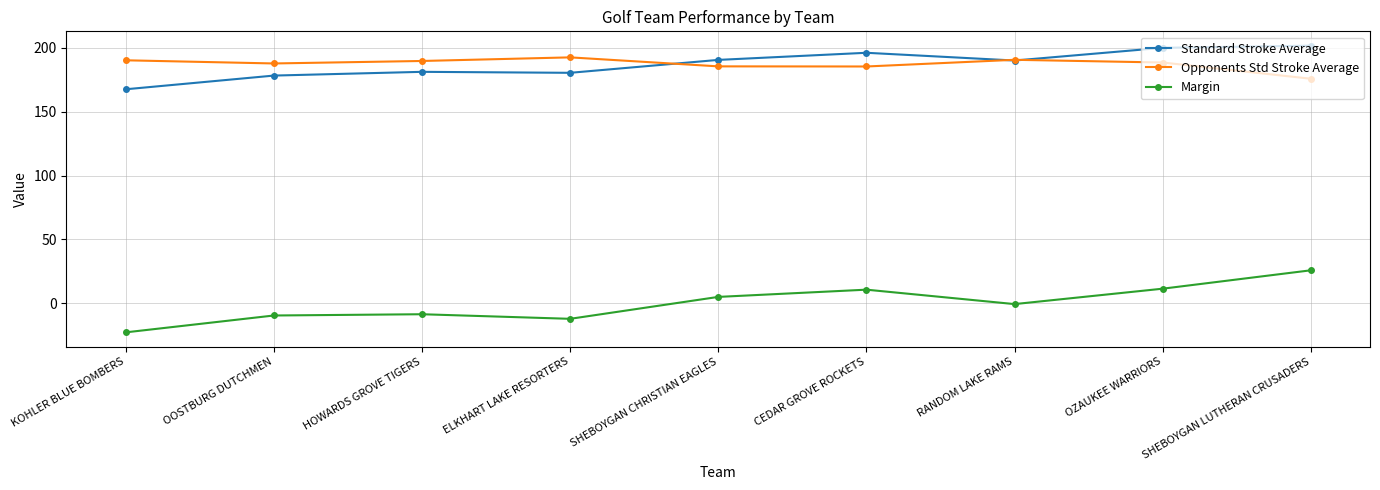

What is the minimum value for Margin?

-22.7